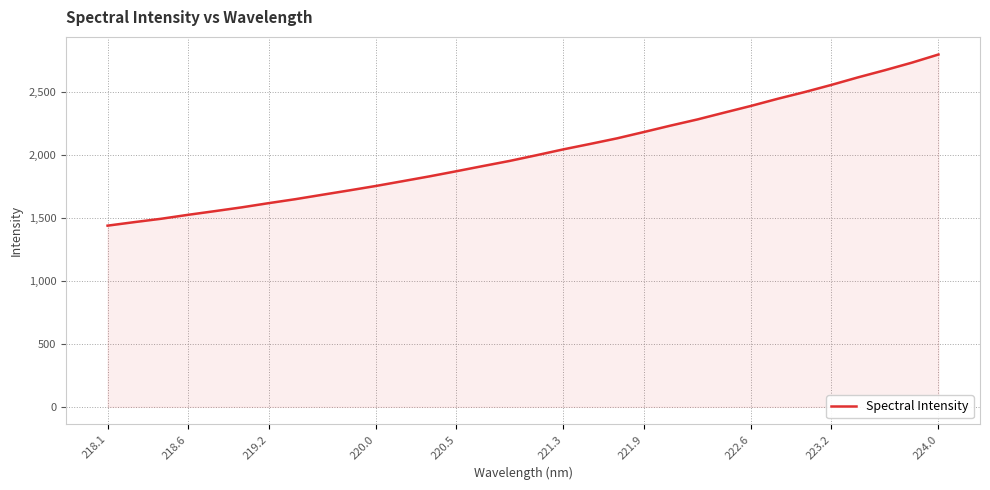

What is the difference between the maximum and minimum values?

1360.3